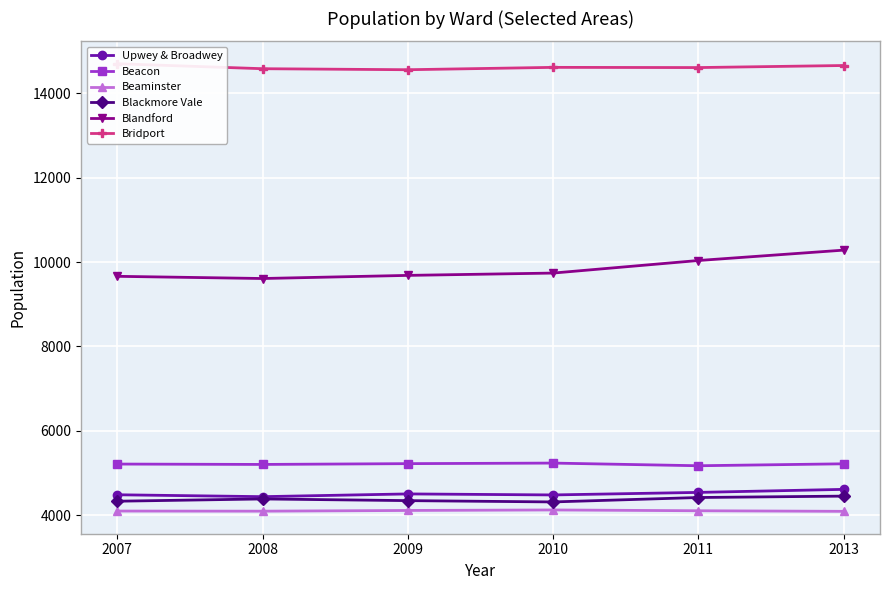

How many interior local valleys does the Upwey & Broadwey series have?

2